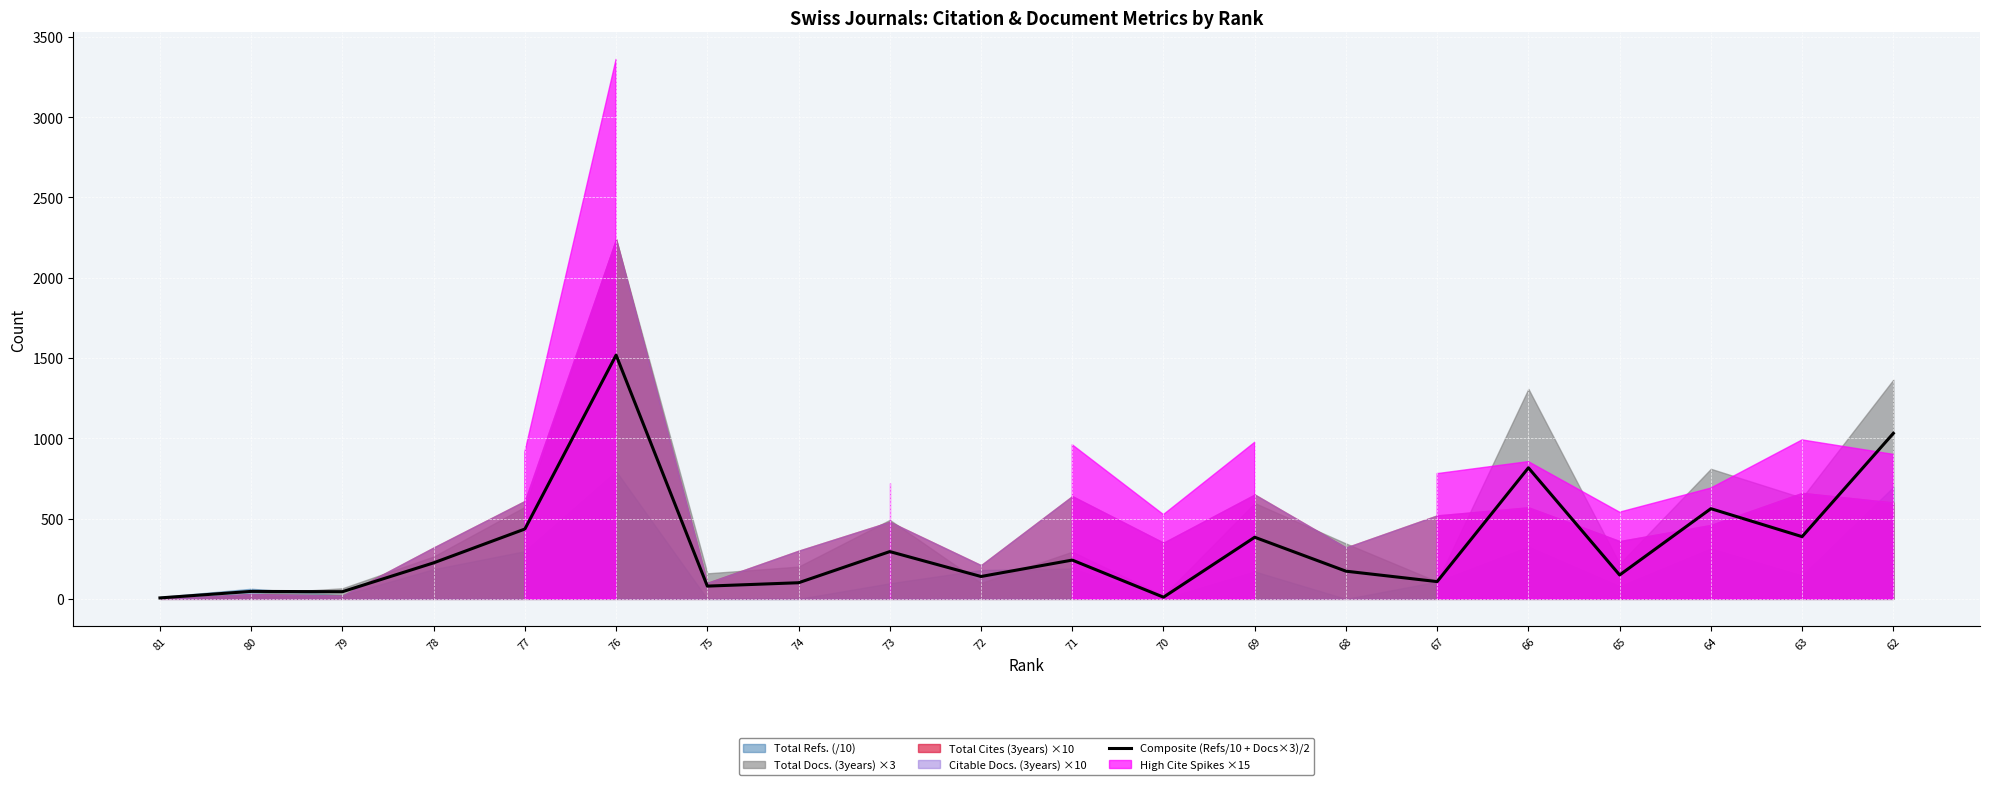

At which category does the data reach its first local valley?

79